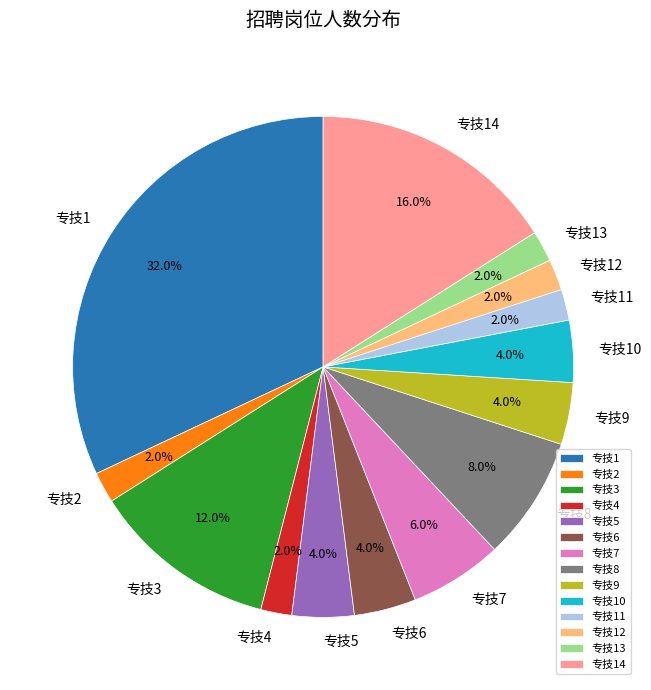

Approximately how many times larger is the value at 专技12 compared to 专技11?

1.0